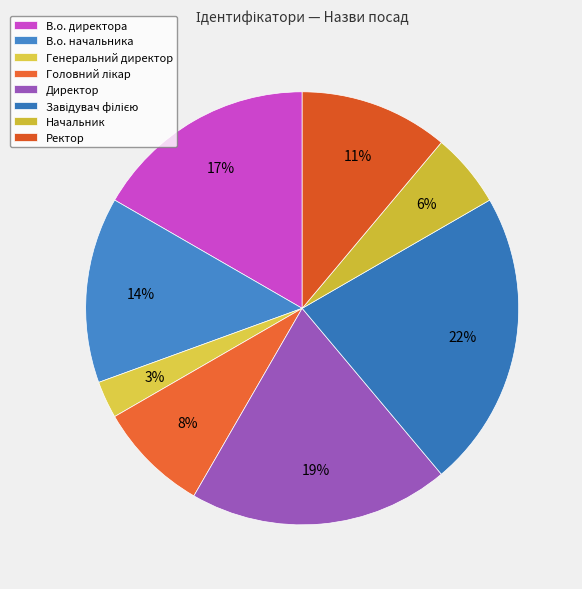

To the nearest percent, what is the average slice percentage?

12%